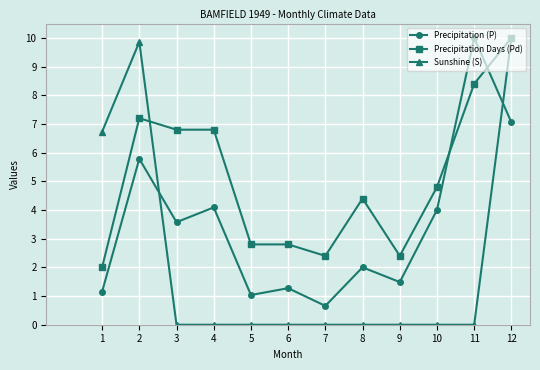

Which series has the largest range (max minus min)?

Sunshine (S)